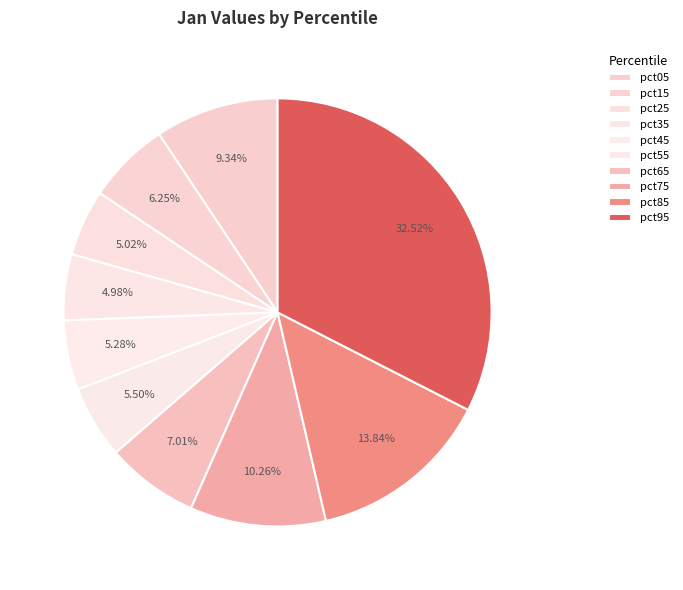

Rank the categories by value from lowest to highest.

pct35, pct25, pct45, pct55, pct15, pct65, pct05, pct75, pct85, pct95